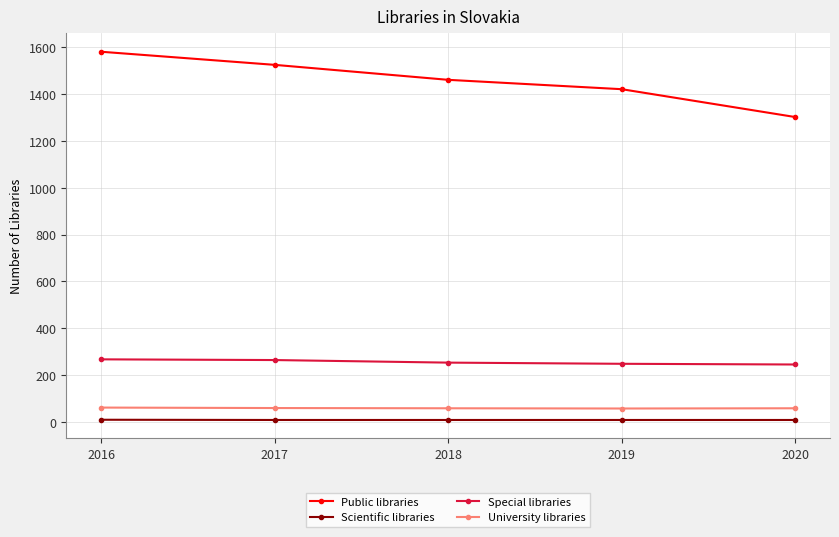

True or false: Public libraries and Special libraries intersect in this chart.

False